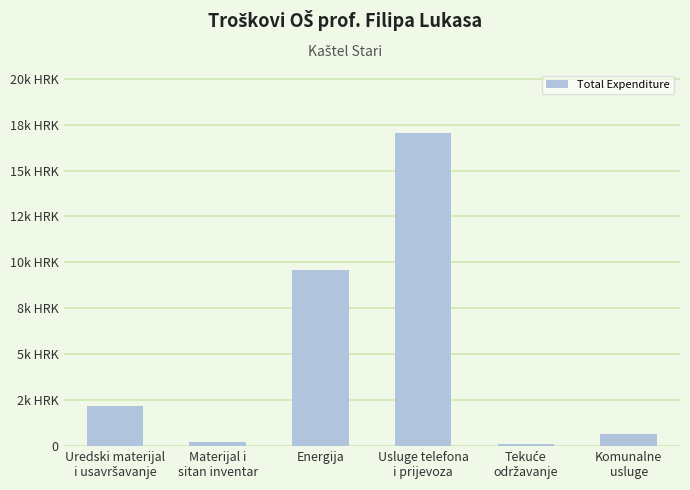

Does the chart contain any negative values?

No